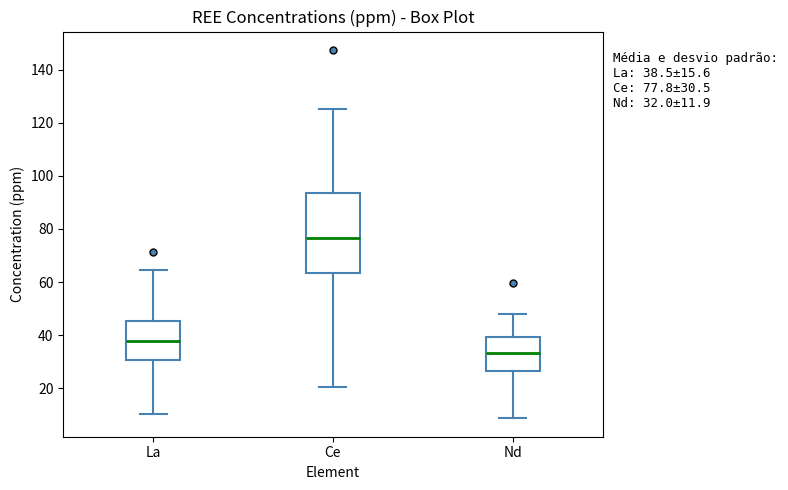

Which box has the lowest median line?

Nd